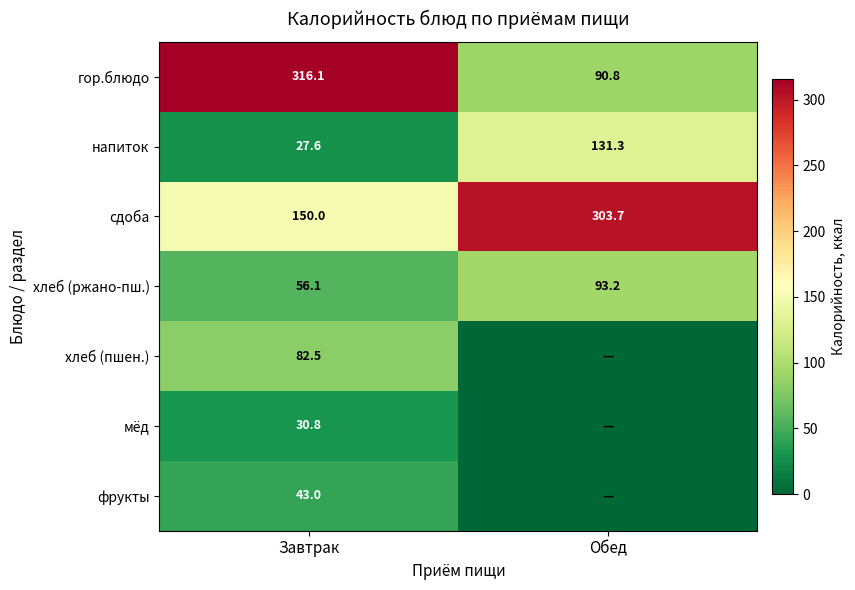

What is the spread (max minus min) of values at Завтрак?

288.5